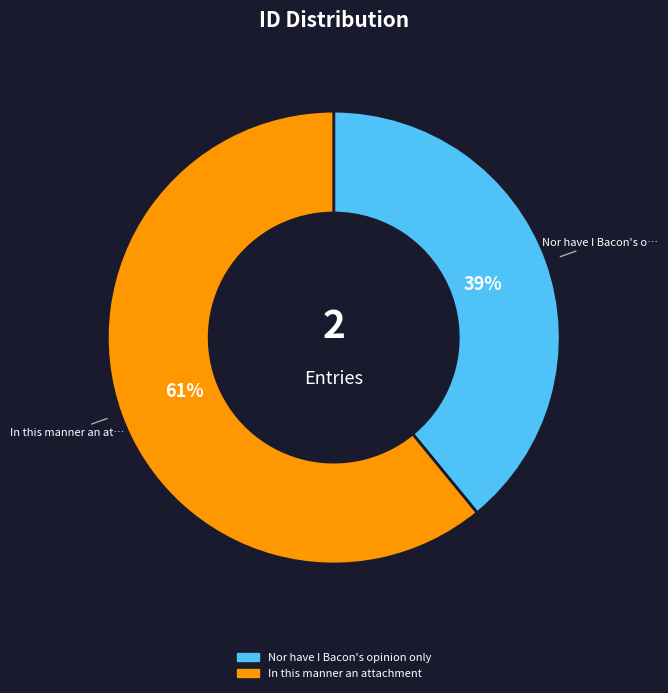

To the nearest percent, what is the average slice percentage?

50%